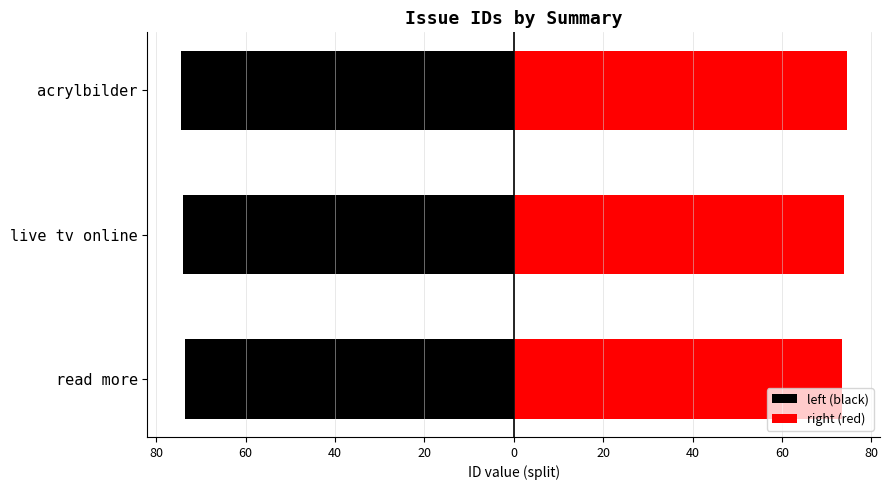

What is the highest value of the right (red) series?

74.5